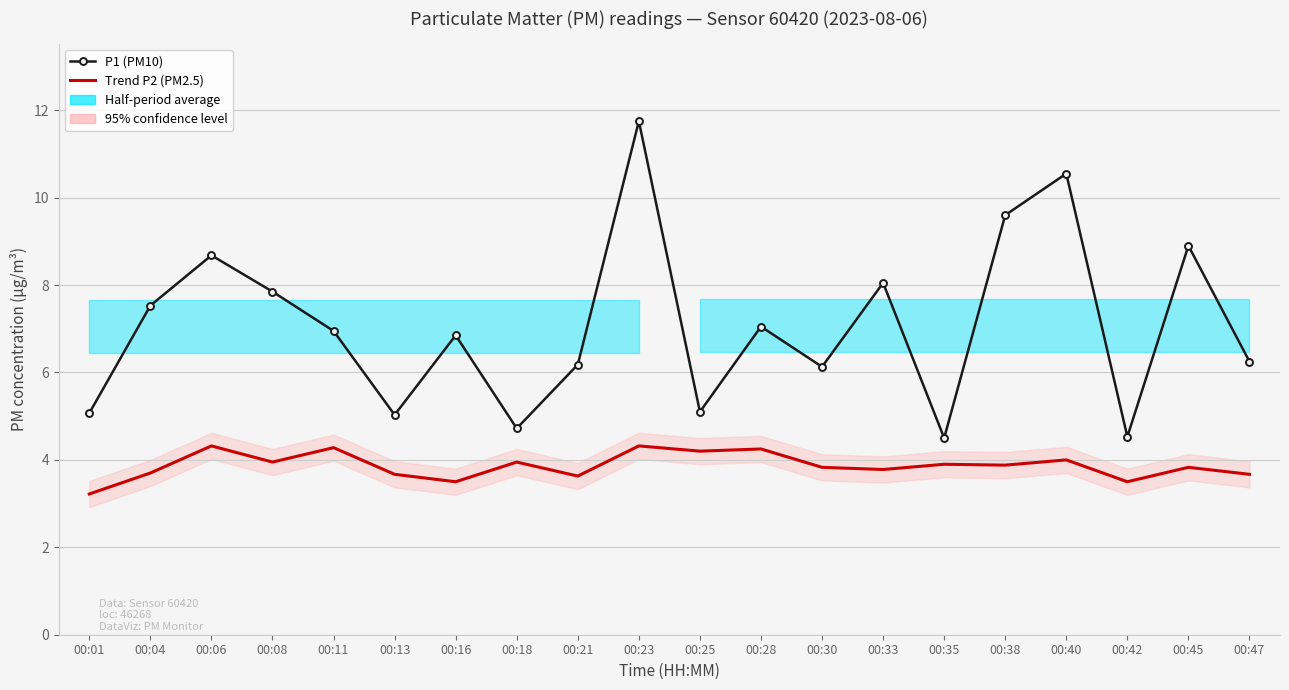

Where is P1 (PM10) nearest to the value 8?

00:33